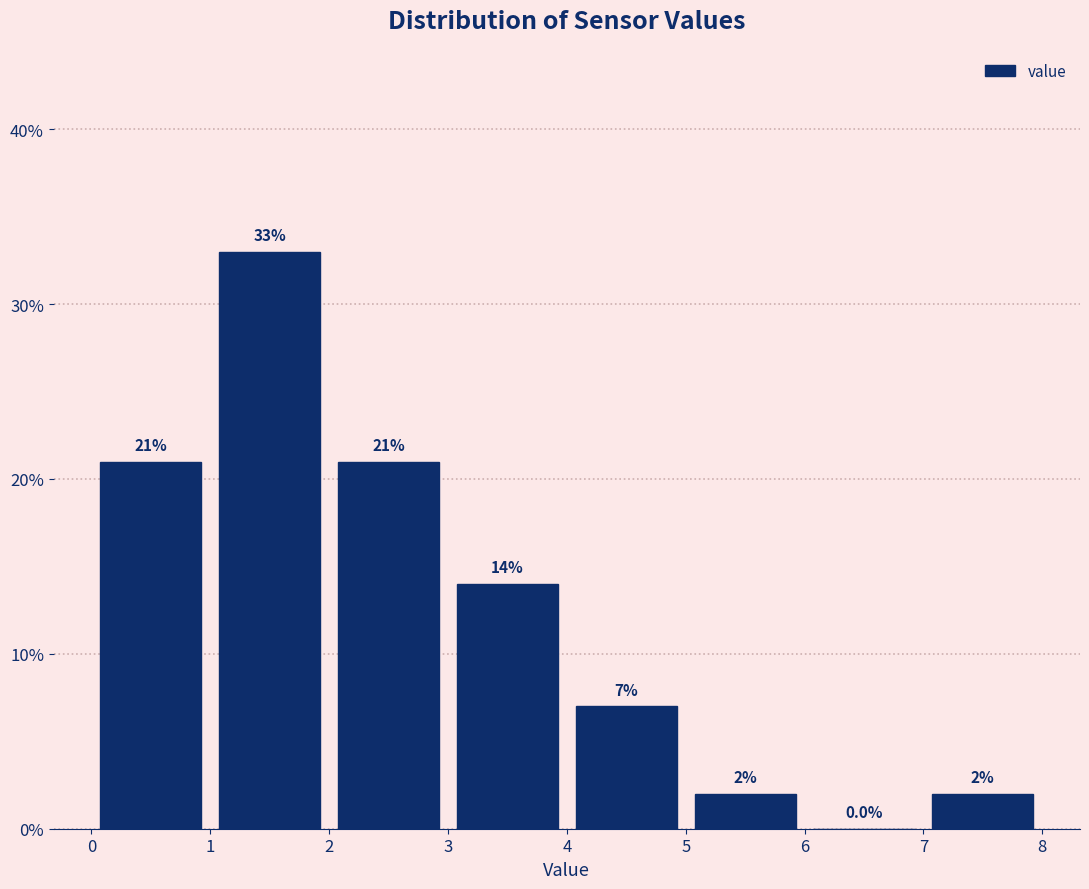

Which range on the x-axis has the tallest bar?

1 to 2